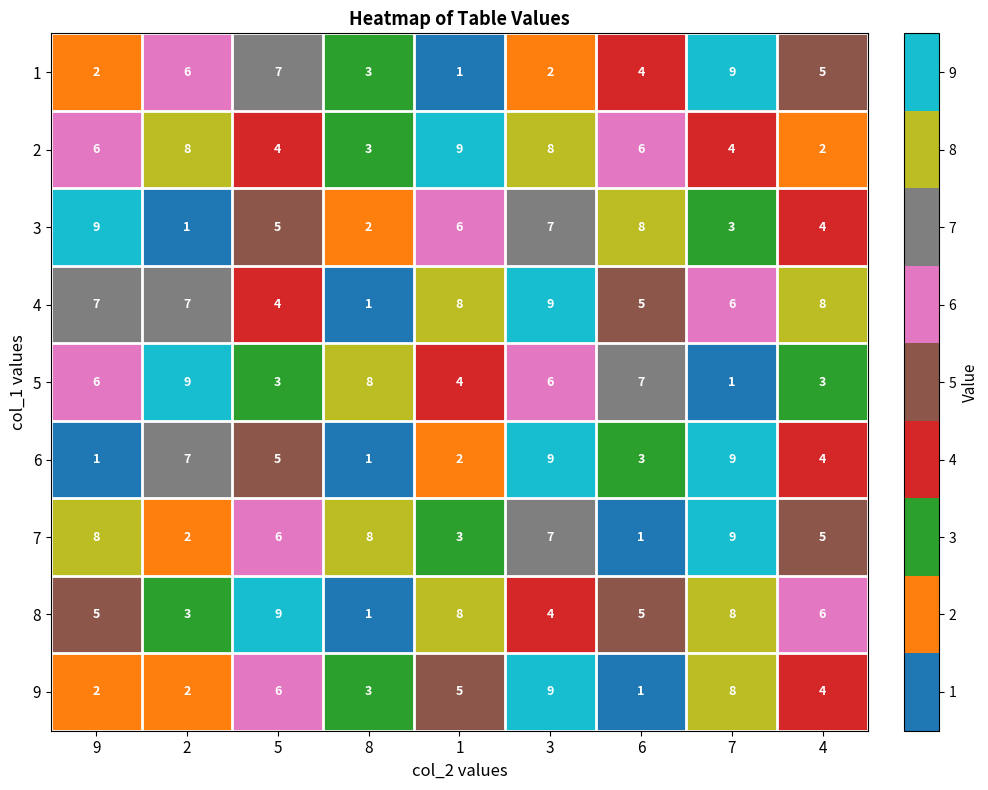

At which label does 7 reach its peak?

7